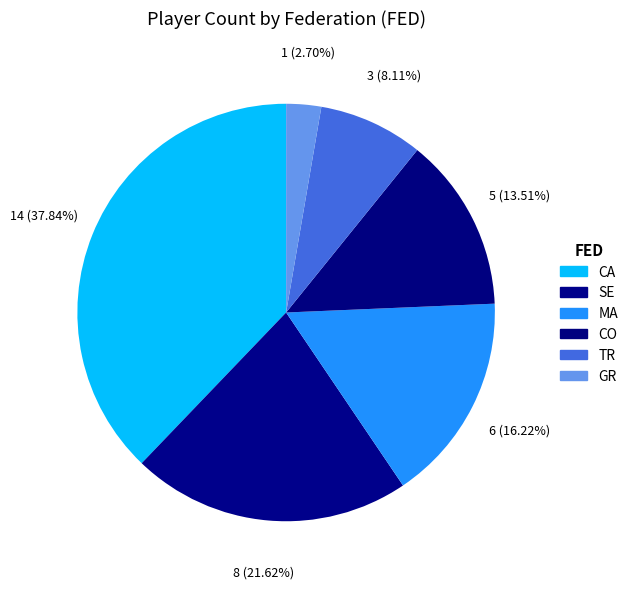

Count the number of slices in the pie.

6